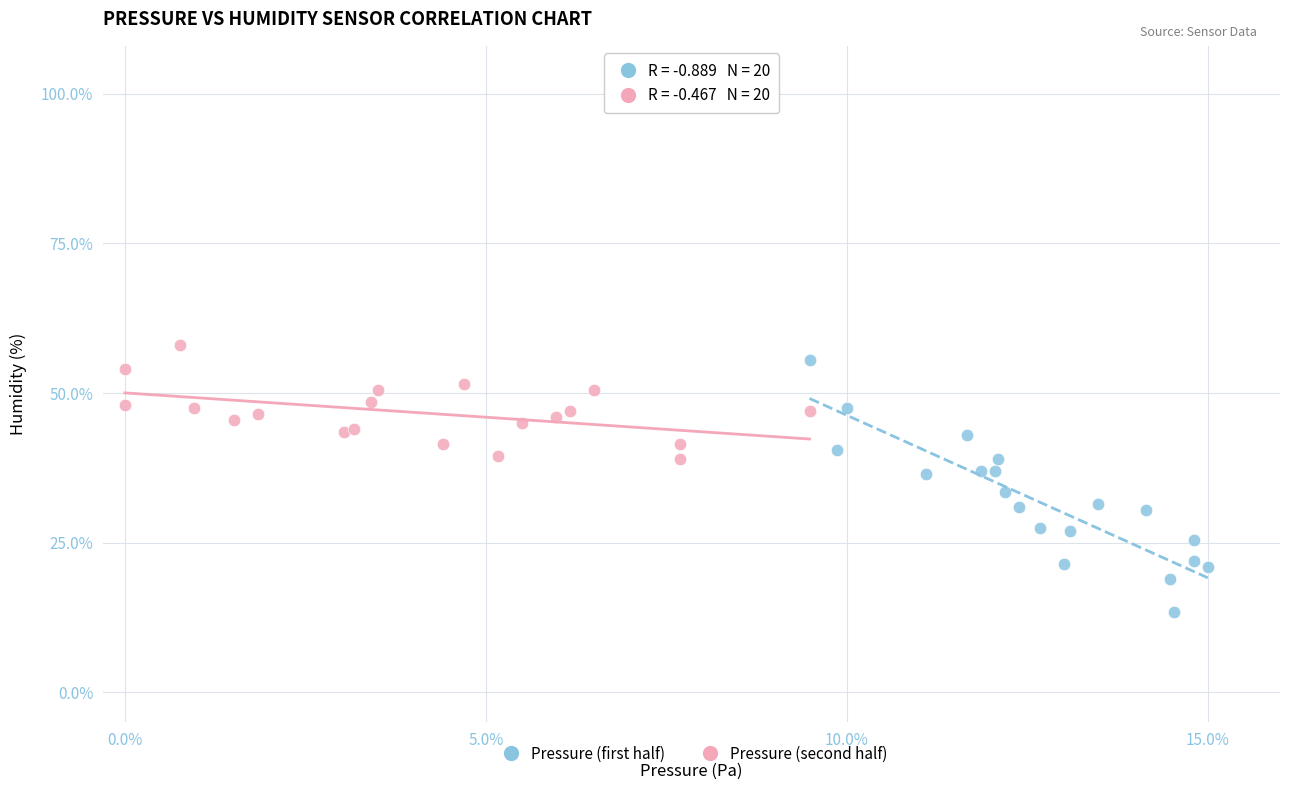

Which series has the widest spread of Y values?

Pressure (first half)